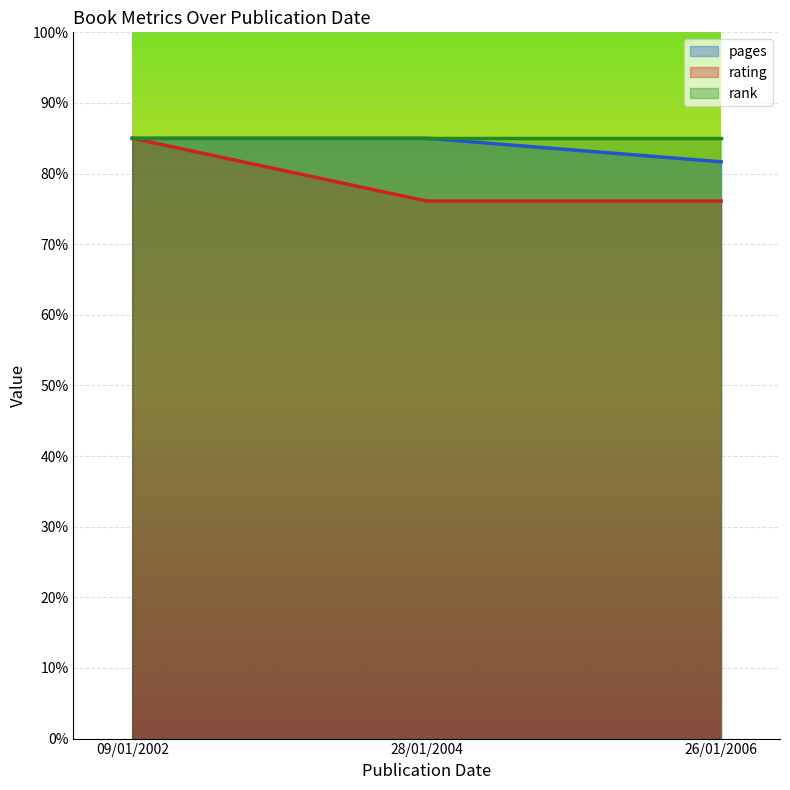

The value of pages at 28/01/2004 is 85.0. True or false?

True